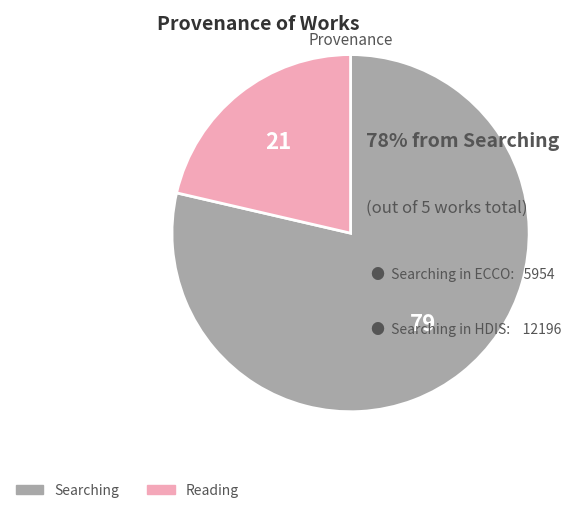

How many segments does this pie chart have?

2